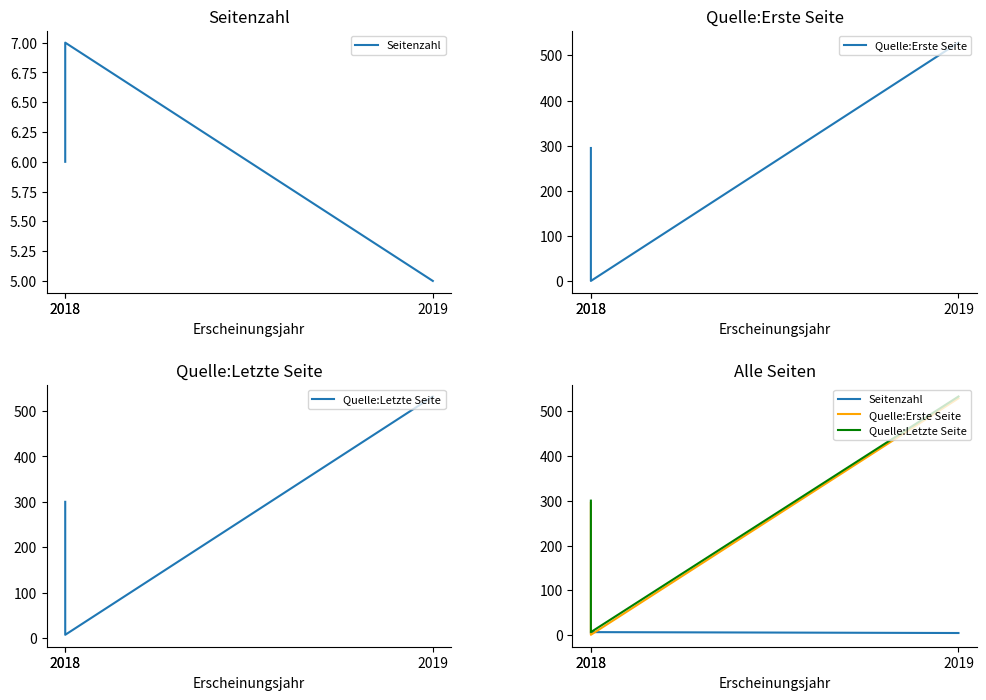

What is the value of the Quelle:Erste Seite point at the 1st from the left?

295